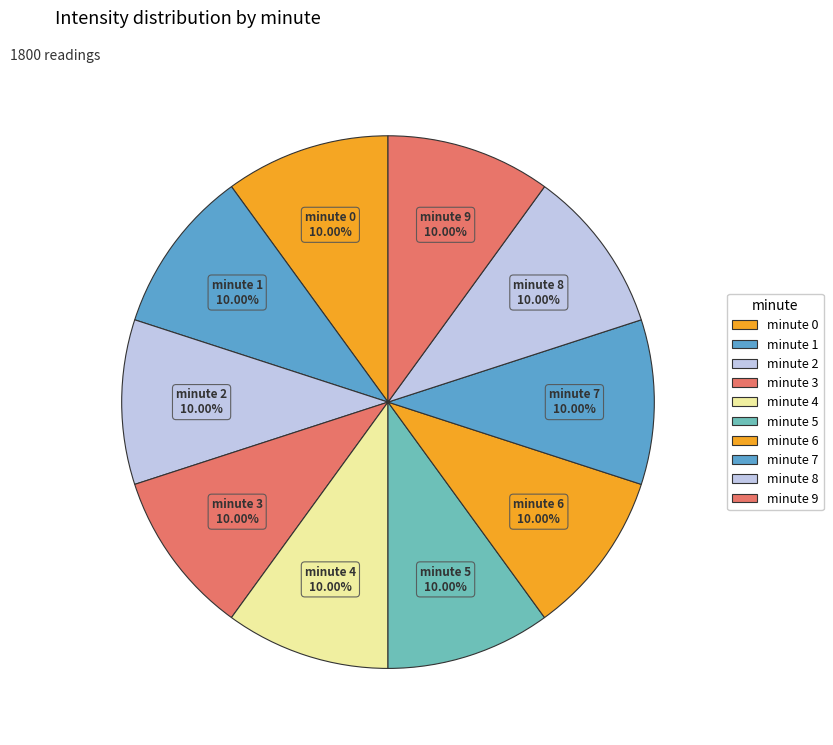

Combined, do minute 4 and minute 1 account for over 50%?

No